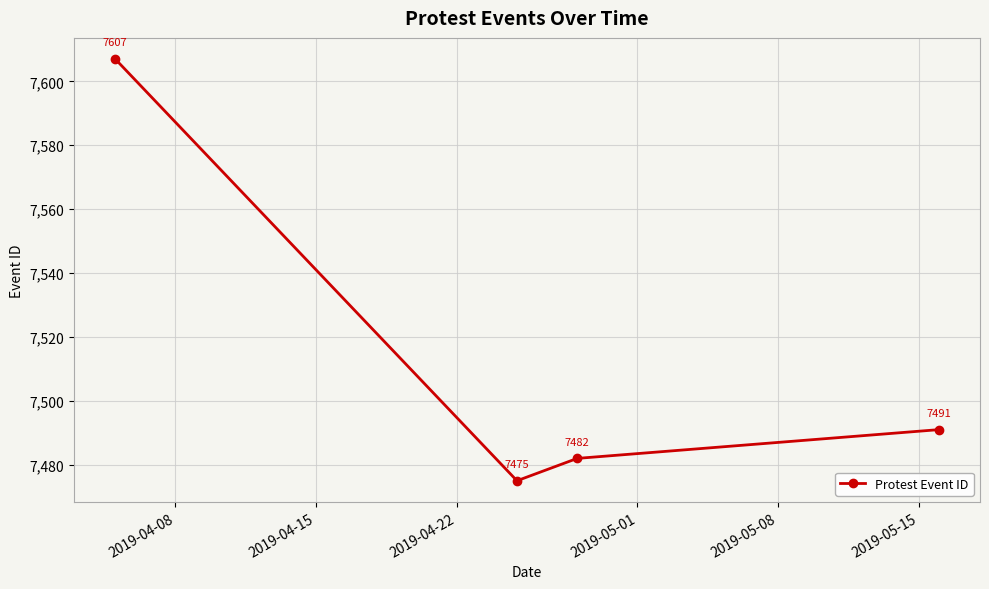

What is the difference between the maximum and minimum values?

132